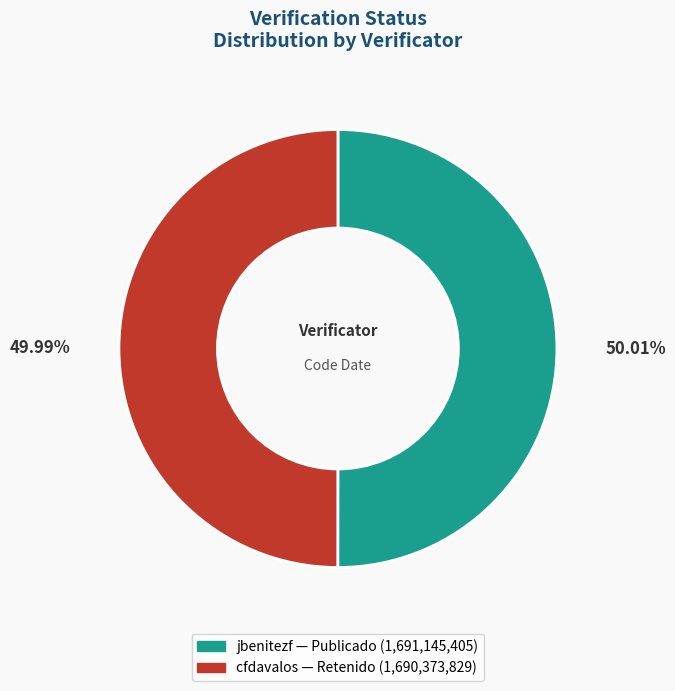

Count the number of slices in the pie.

2